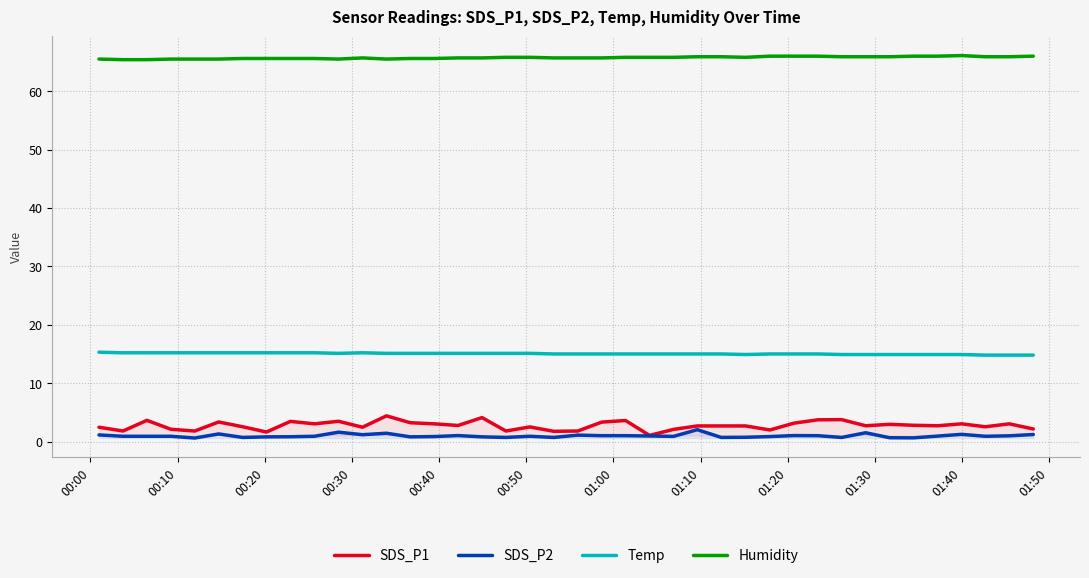

Which series has the largest total across all categories?

Humidity